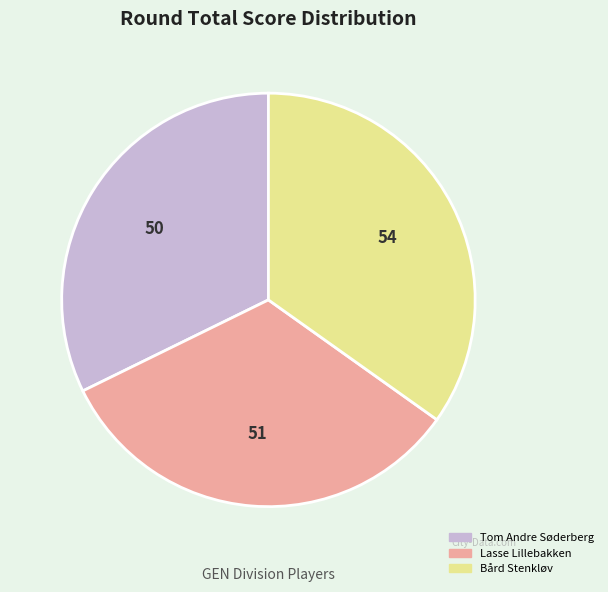

Is it true that Lasse Lillebakken is 33% of the pie?

True